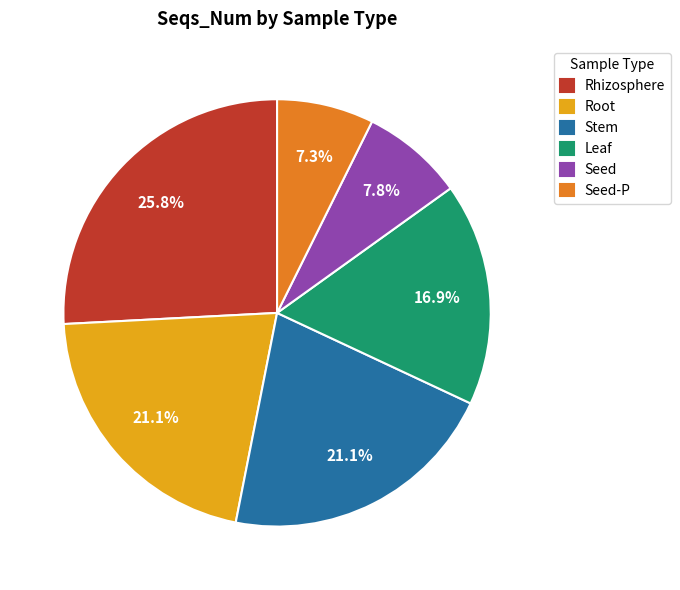

How many slices are in this pie chart?

6